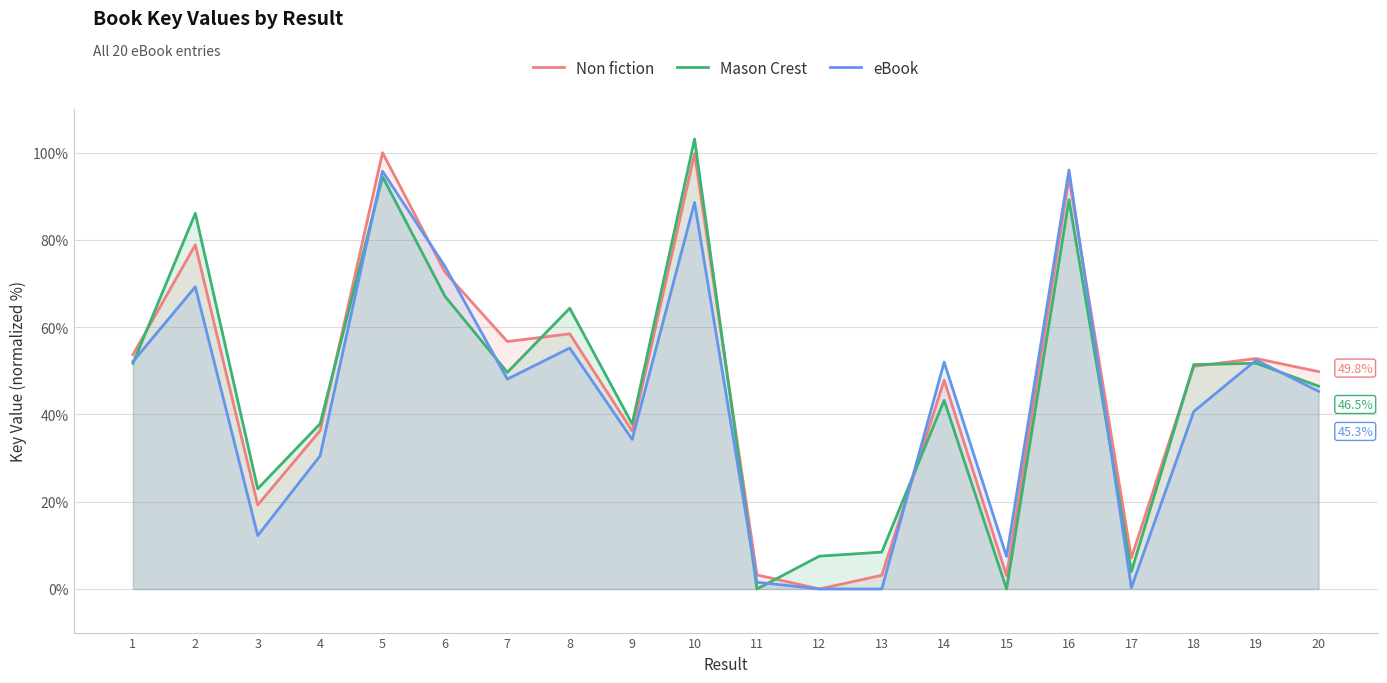

At which category is the sum across all series the highest?

10